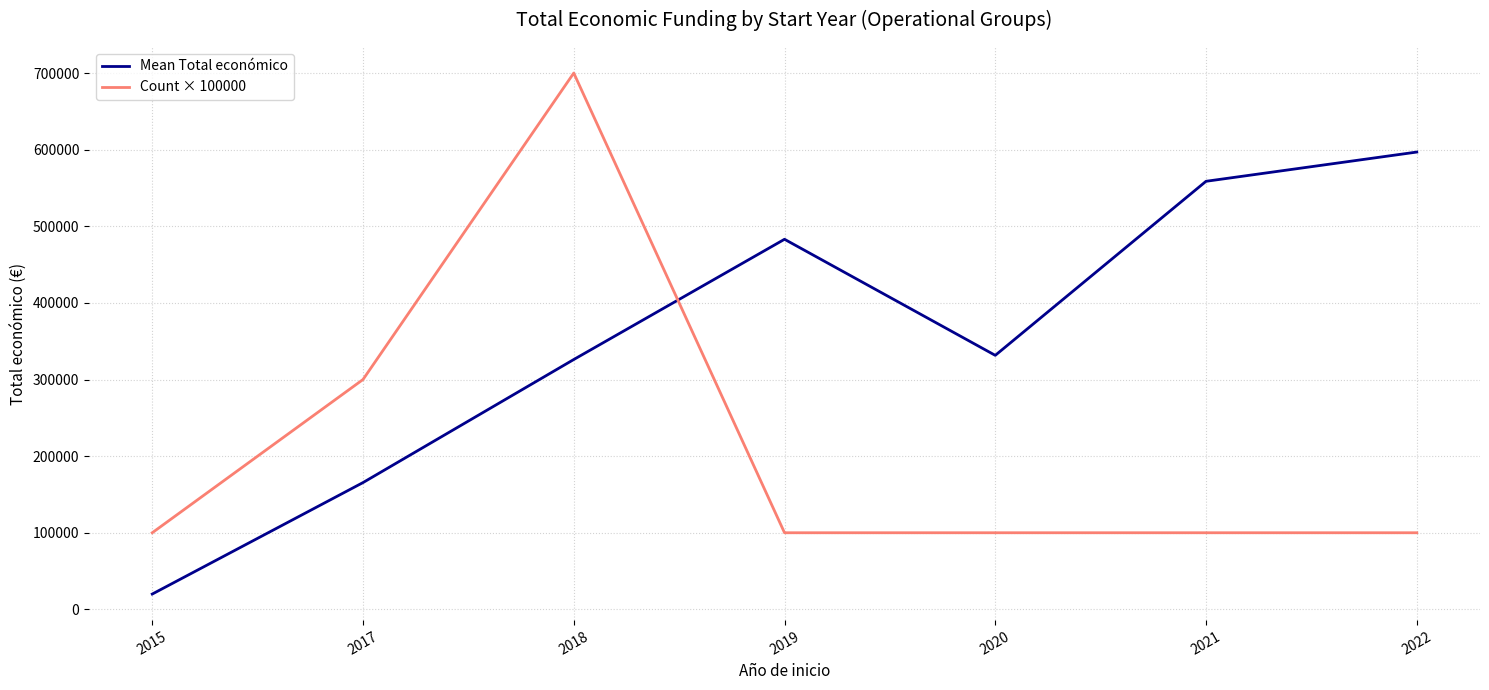

How many interior local valleys does the Mean Total económico series have?

1